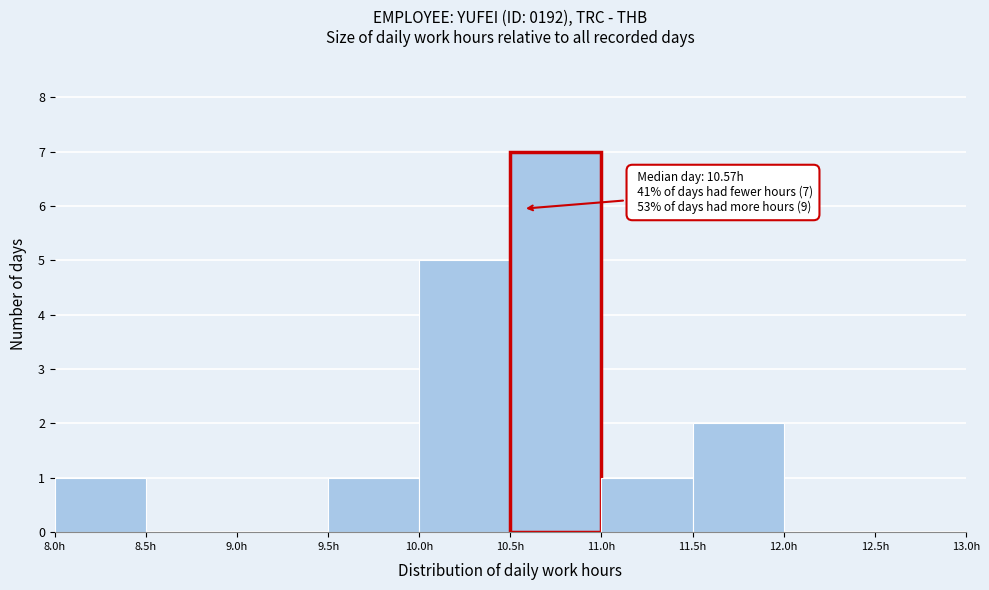

Over which range of the x-axis is the bar tallest?

10.5 to 11.0